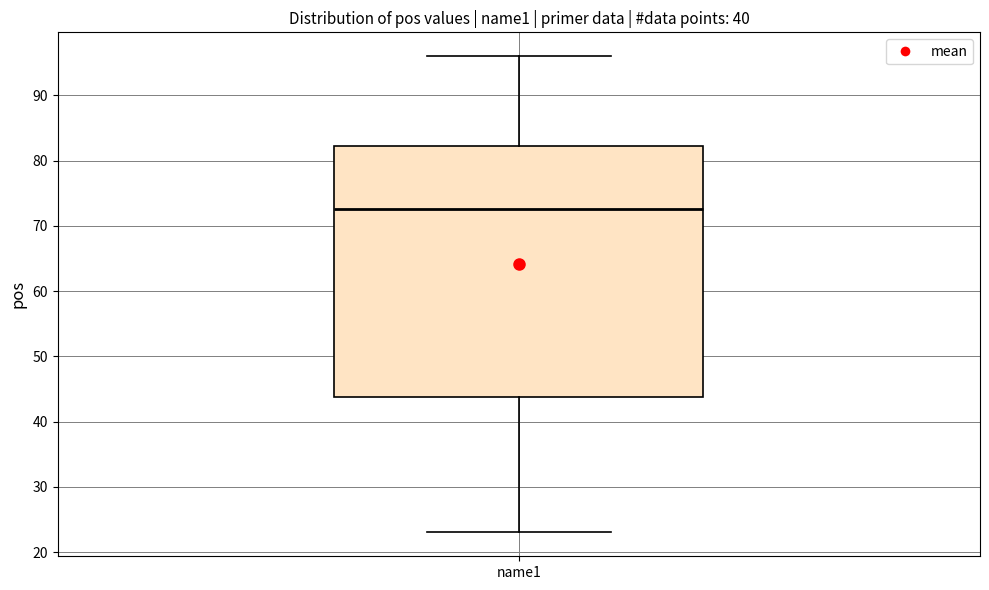

Read this box plot against the y-axis: the position of the median line, the range covered by the box, and the ends of both whiskers. The values are not printed on the chart, so give them approximately, as read against the axis.

median 73, box 44 to 82, whiskers 23 to 96